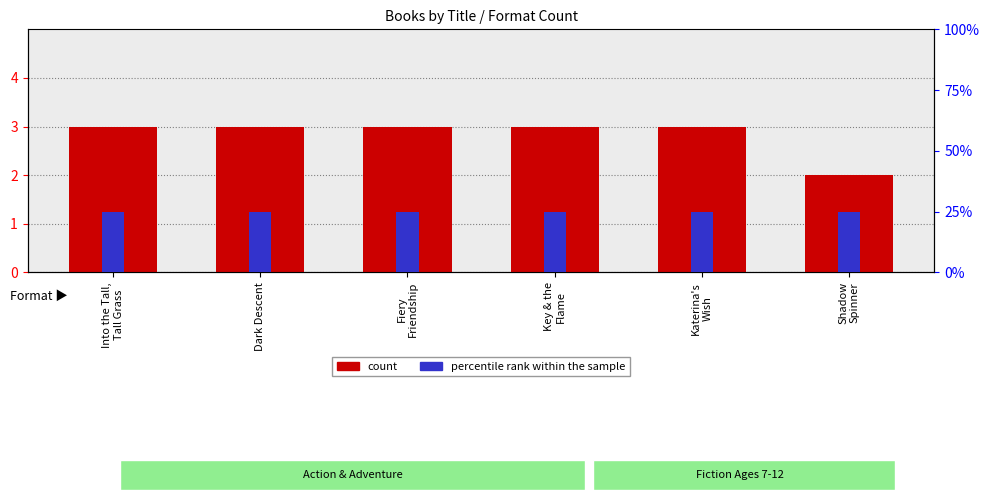

Does the chart contain any negative values?

No